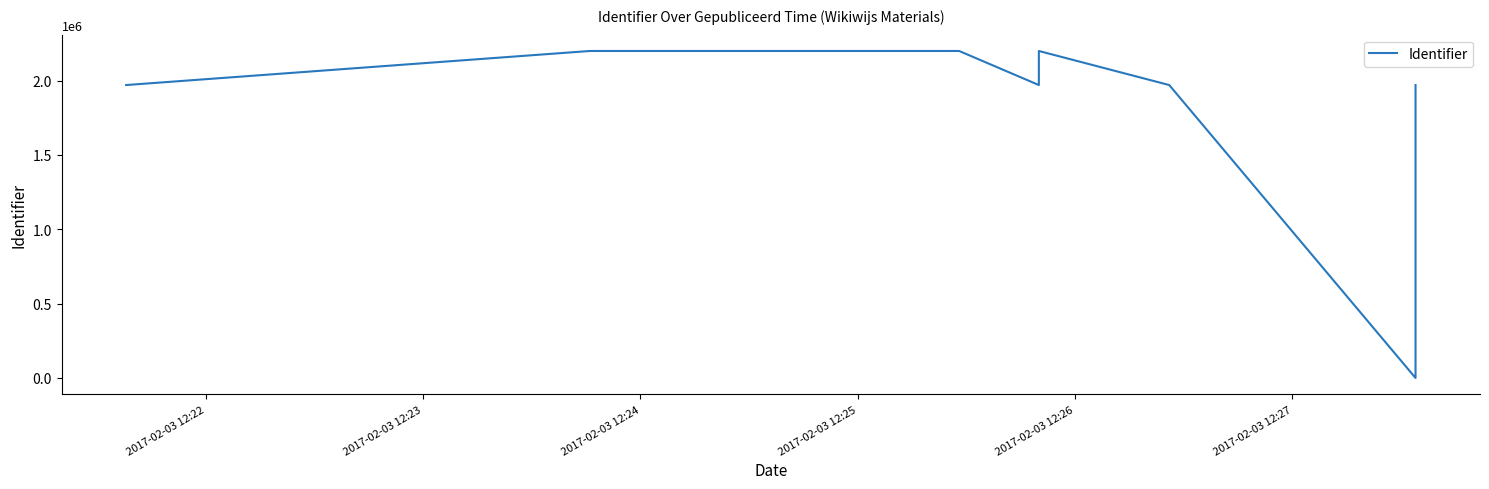

The value at 9 is 827444. True or false?

False